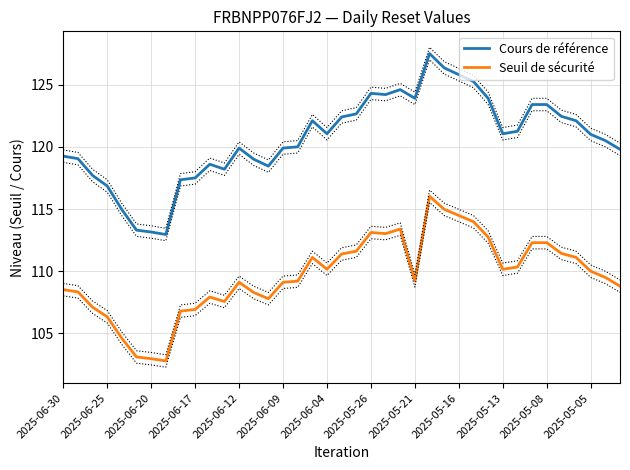

Count the number of data series in this chart.

2